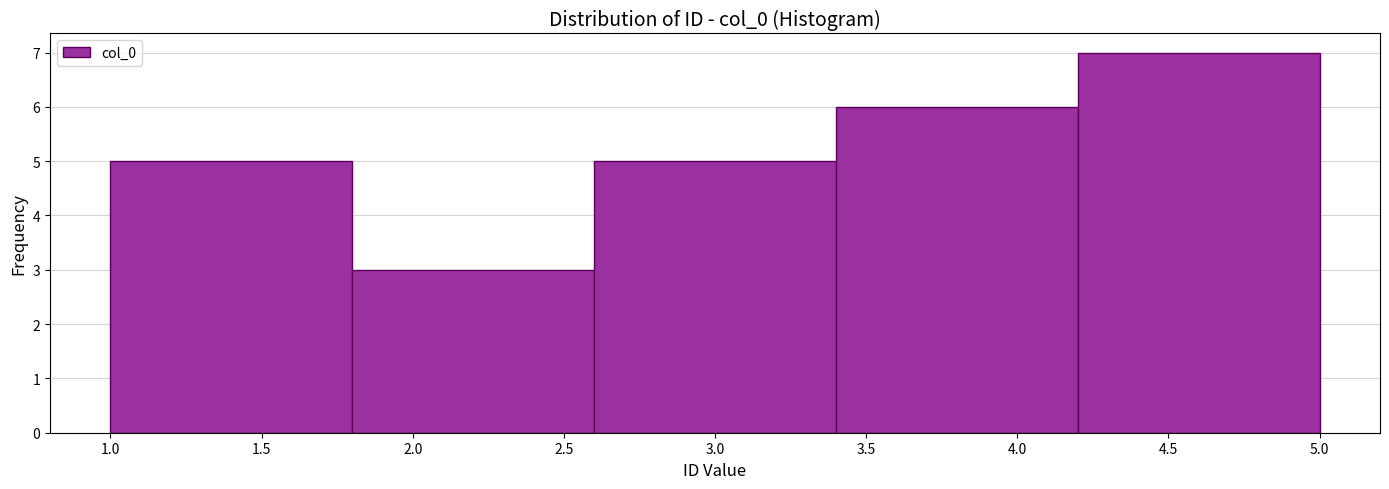

Over which range of the x-axis is the bar tallest?

4.2 to 5.0